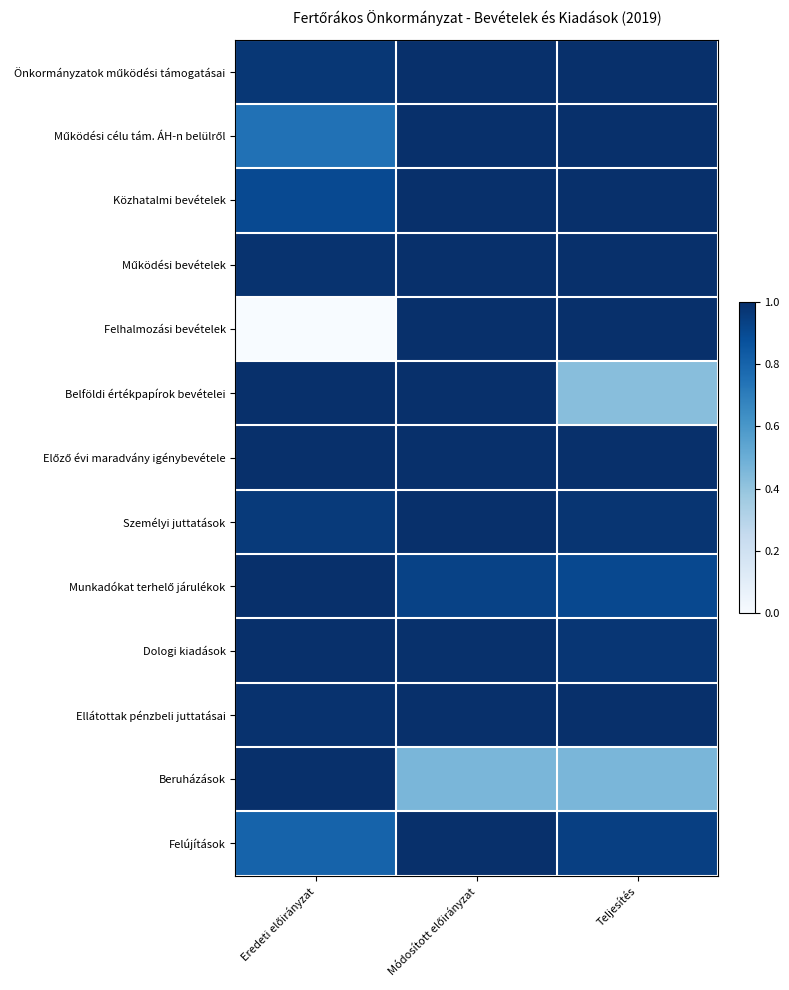

At which category is the sum across all series the highest?

Módosított előirányzat